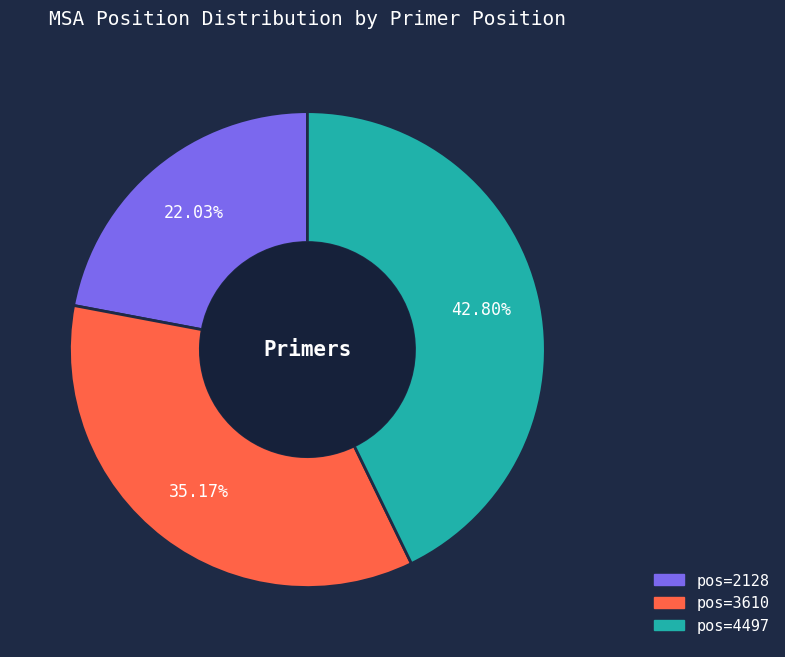

Does any single category account for the majority?

No